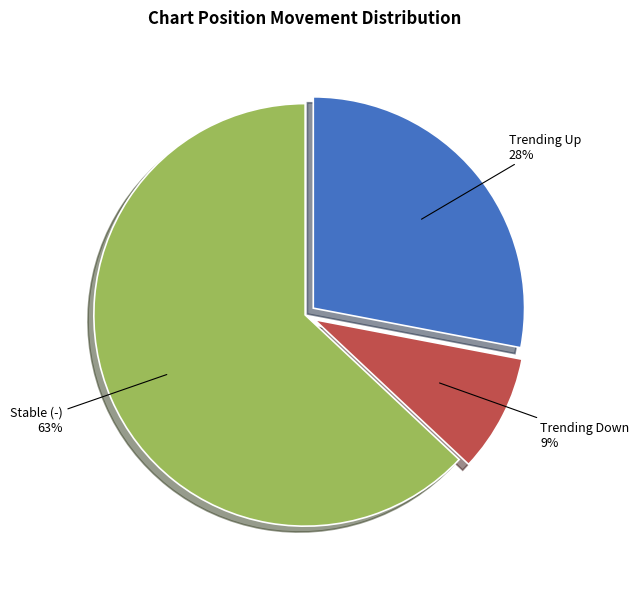

How many slices are in this pie chart?

3